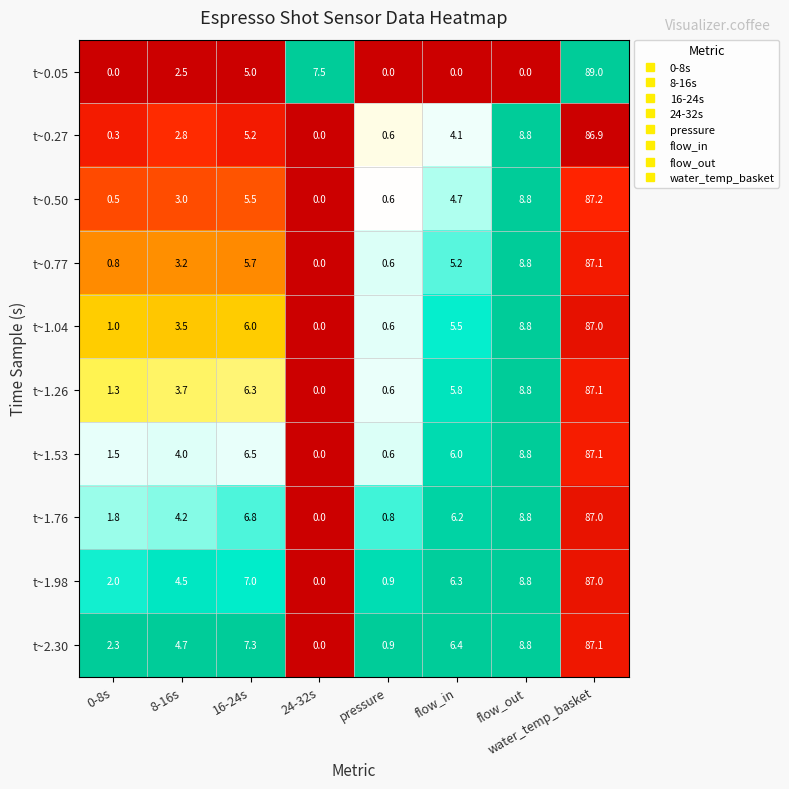

What is the sum of the t~1.76 values at water_temp_basket and 16-24s?

93.8